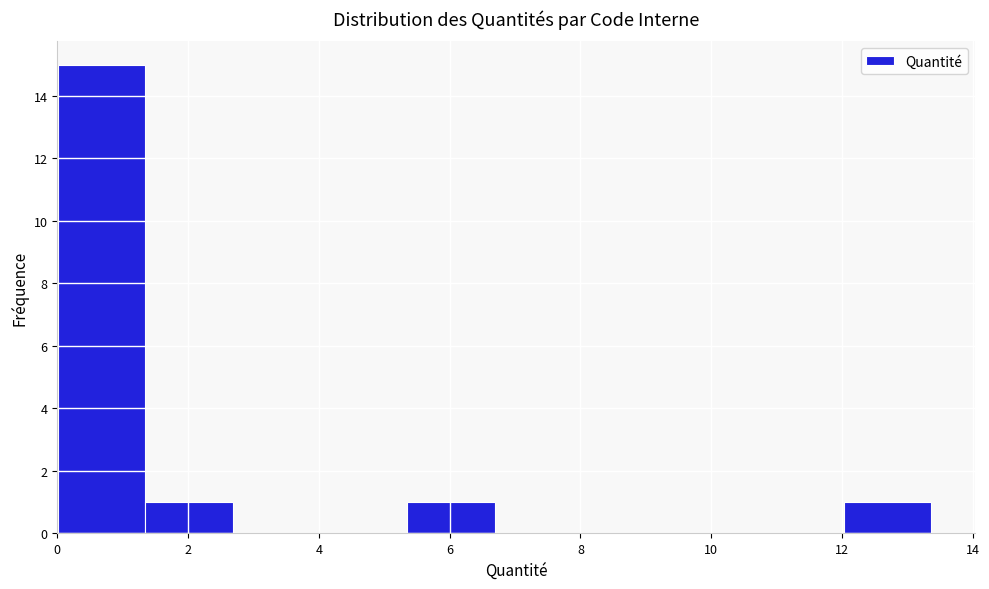

Reading left to right, list every bar in this chart as the range it spans on the x-axis followed by its height. Neither the bar edges nor the heights are printed on the chart, so give them approximately, as read against the axes.

0.0 to 1.4: 15
1.4 to 2.6: 1
2.6 to 4.0: 0
4.0 to 5.4: 0
5.4 to 6.6: 1
6.6 to 8.0: 0
8.0 to 9.4: 0
9.4 to 10.6: 0
10.6 to 12.0: 0
12.0 to 13.4: 1